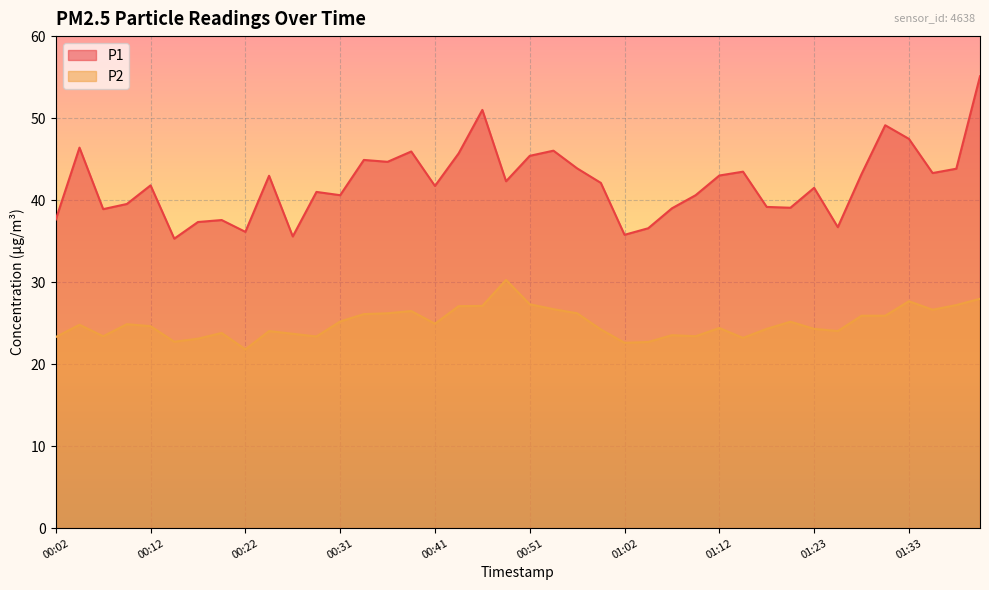

List the series in order of their peak value, lowest first.

P2, P1